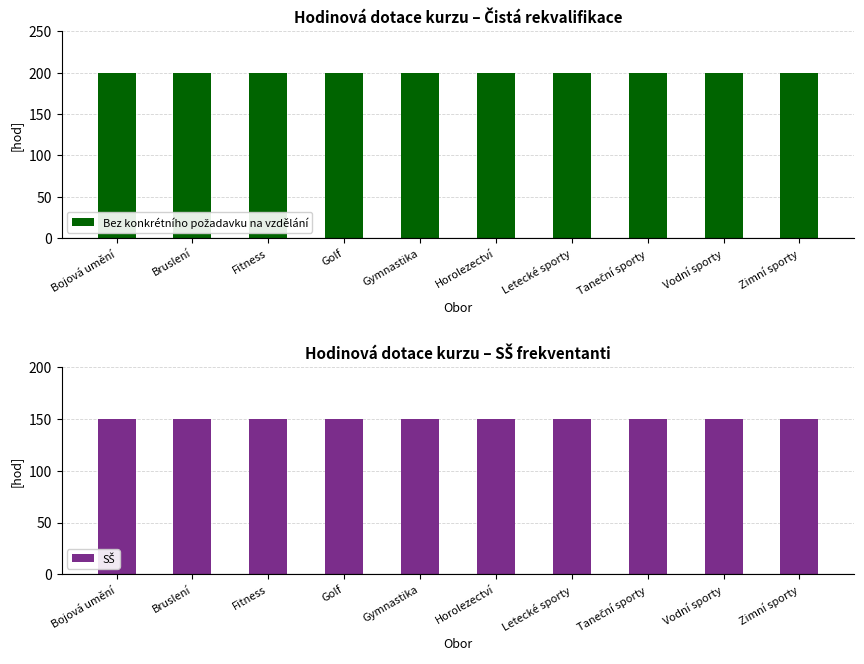

At which category is the sum across all series the highest?

Bojová umění